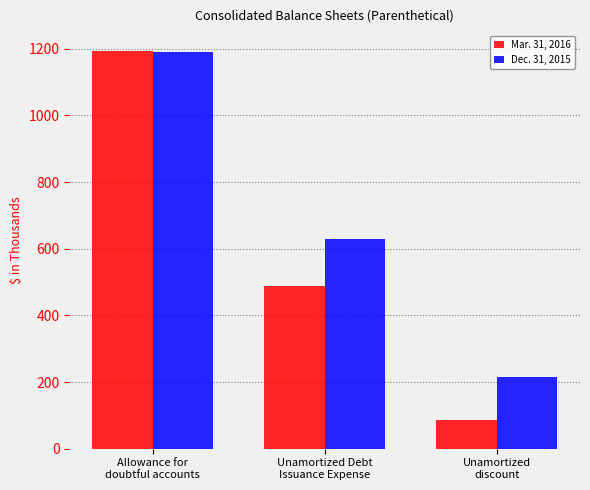

Which series has the largest total across all categories?

Dec. 31, 2015